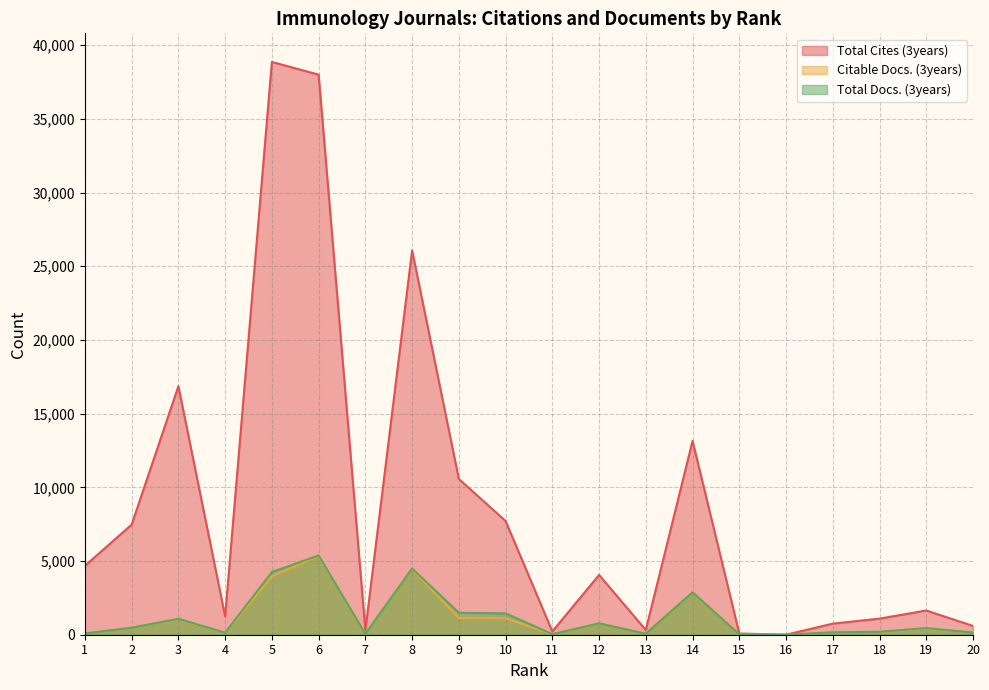

Reading left to right, what are all the values shown in this chart?

Total Cites (3years): 1=4674	2=7471	3=16864	4=1240	5=38863	6=38005	7=314	8=26073	9=10570	10=7717	11=223	12=4055	13=321	14=13151	15=82	16=0	17=753	18=1090	19=1643	20=597
Citable Docs. (3years): 1=84	2=471	3=1050	4=120	5=3965	6=5340	7=55	8=4475	9=1128	10=1112	11=35	12=766	13=67	14=2867	15=20	16=0	17=153	18=187	19=414	20=142
Total Docs. (3years): 1=84	2=476	3=1080	4=137	5=4251	6=5377	7=57	8=4492	9=1488	10=1450	11=40	12=773	13=67	14=2878	15=21	16=0	17=159	18=201	19=449	20=147